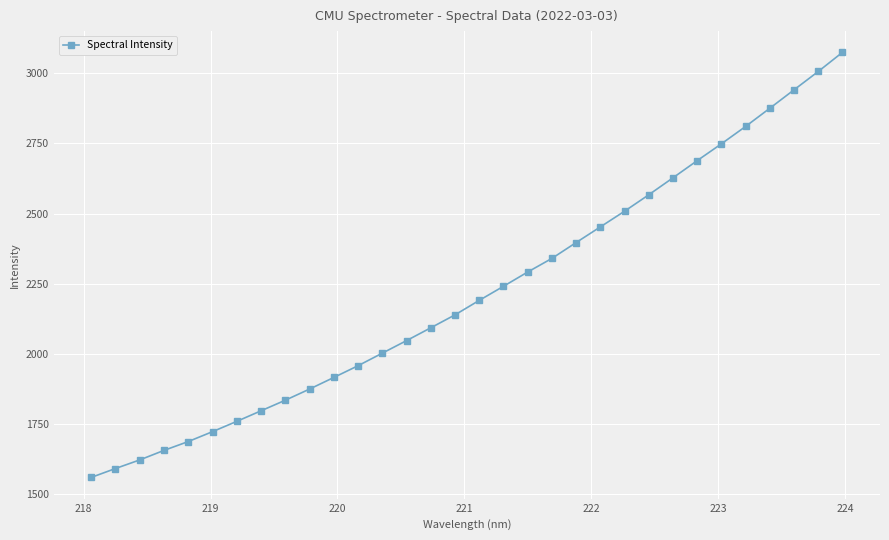

What is the value of the 17th point from the left?

2190.9